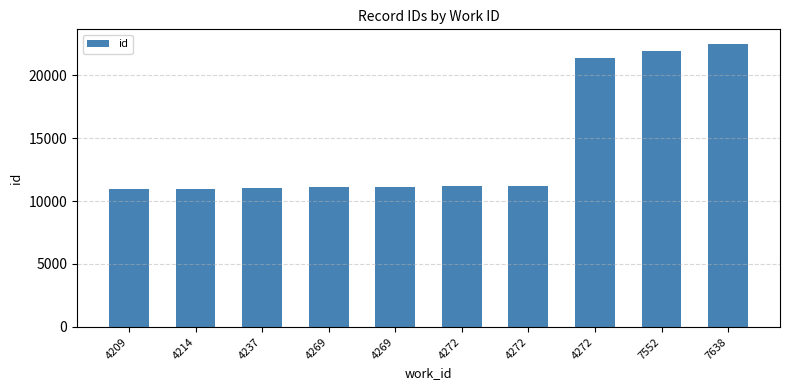

Are the bars grouped side by side (vs. stacked)?

No